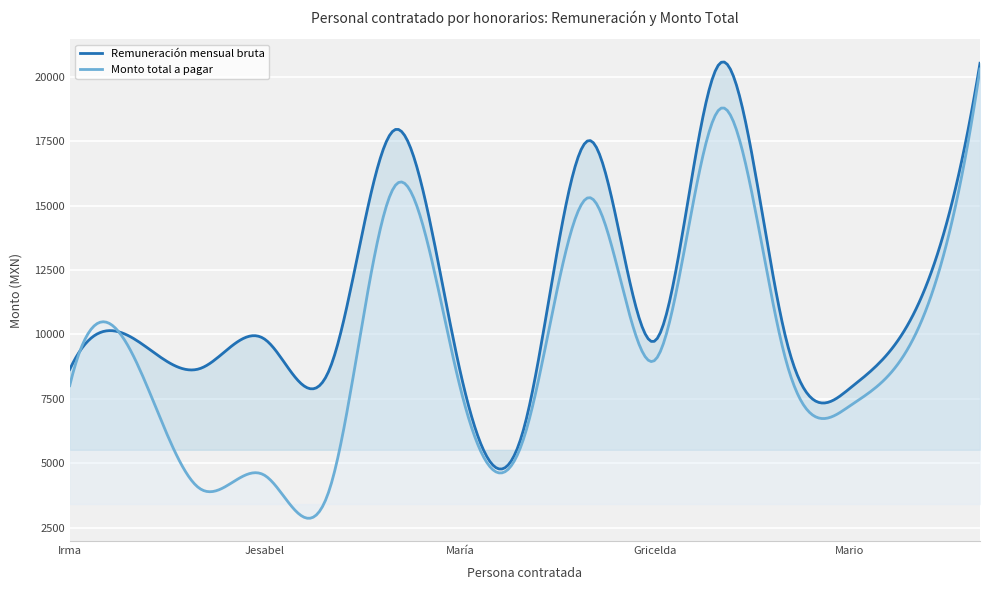

What is the lowest value of the Monto total a pagar series?

2867.9